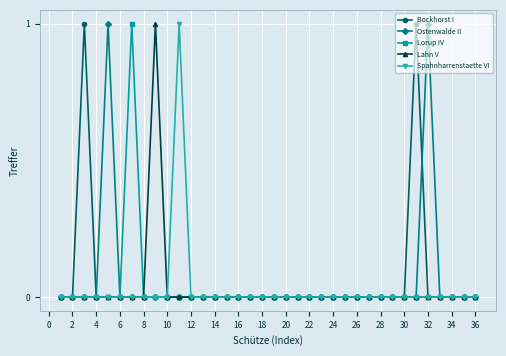

True or false: Bockhorst I has more than 1 interior local peaks.

True